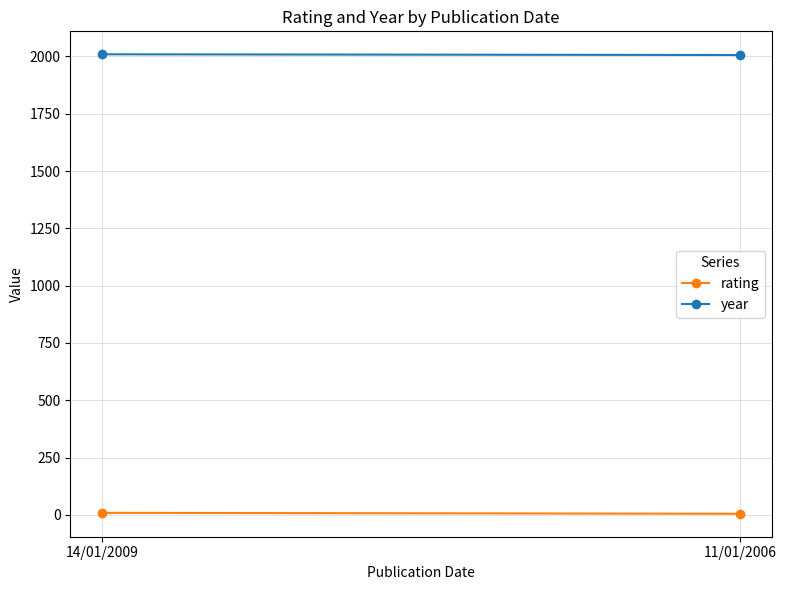

What is the greatest value displayed?

2009